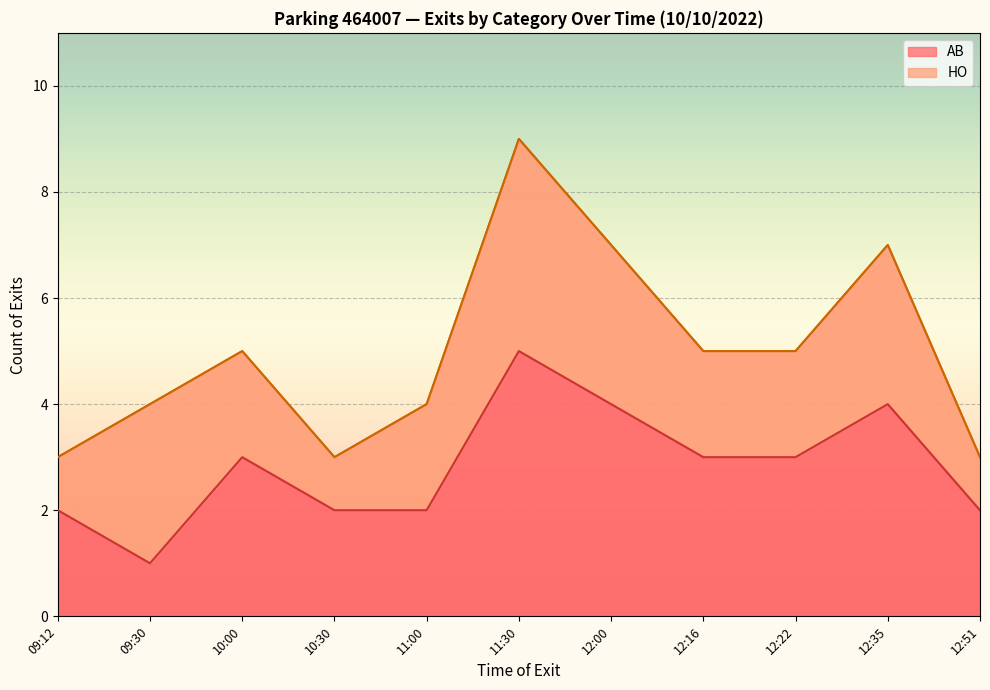

The AB series shows 4 at 12:00. True or false?

True